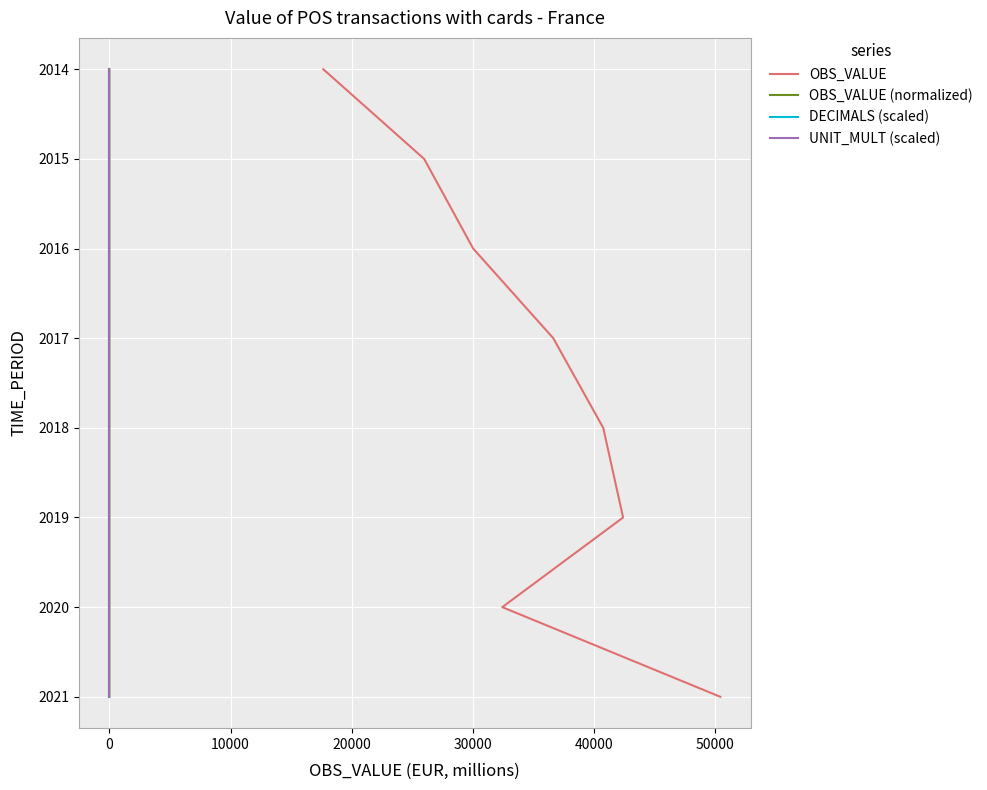

True or false: DECIMALS (scaled) and OBS_VALUE intersect in this chart.

False